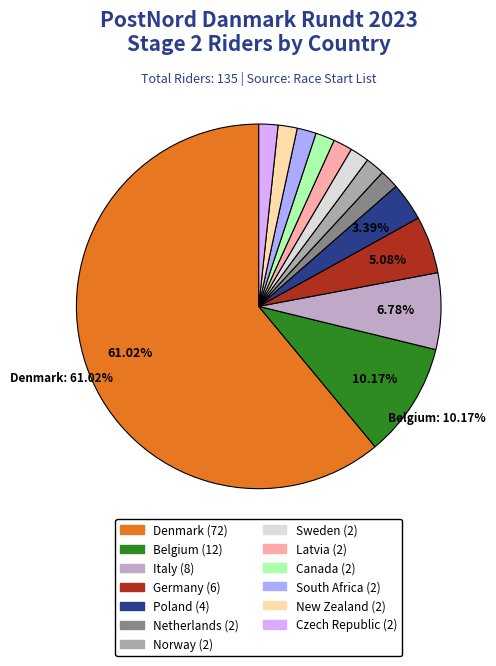

What is the majority slice?

Denmark